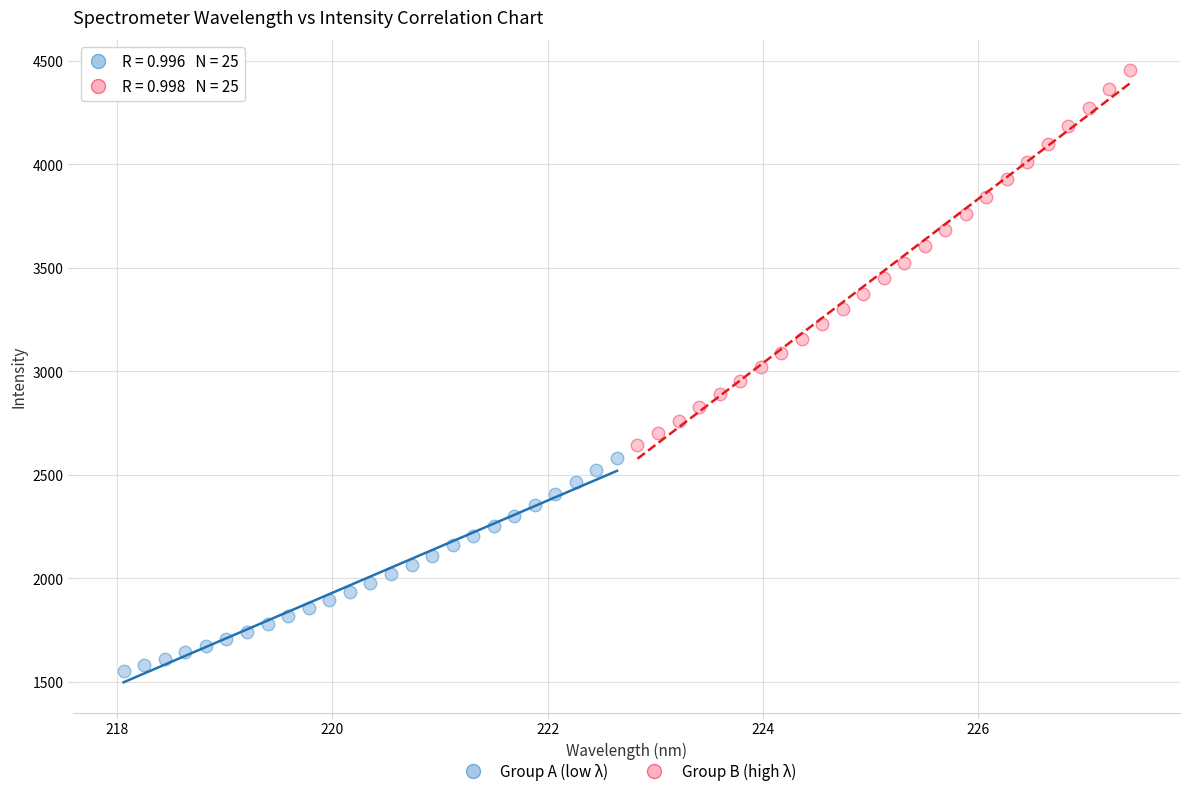

Which series contains the lowest Y value?

Group A (low λ)